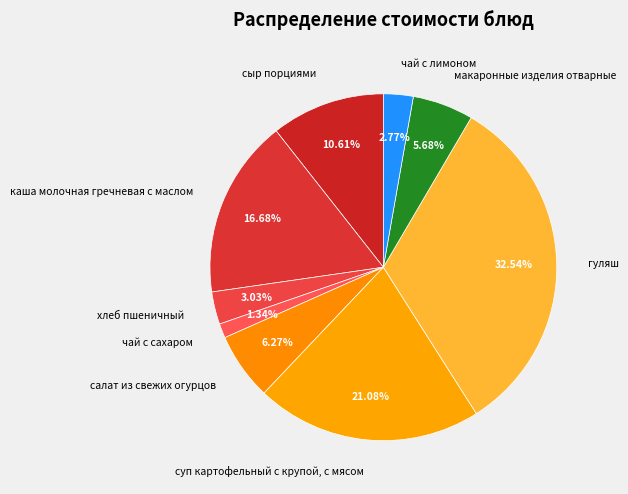

Does суп картофельный с крупой, с мясом represent more than half of the total?

No